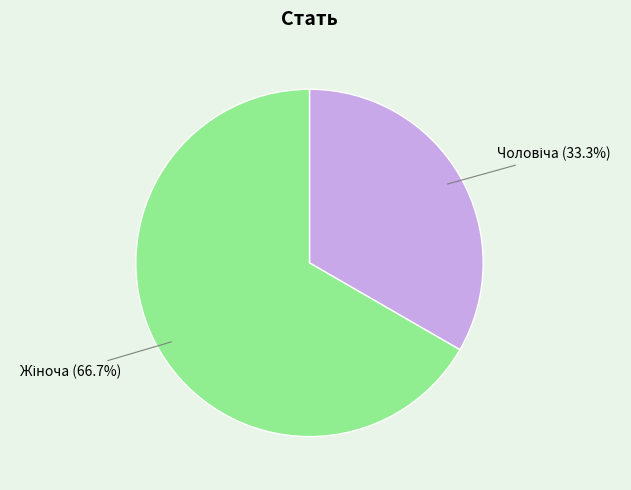

Is there a majority slice in this chart?

Yes